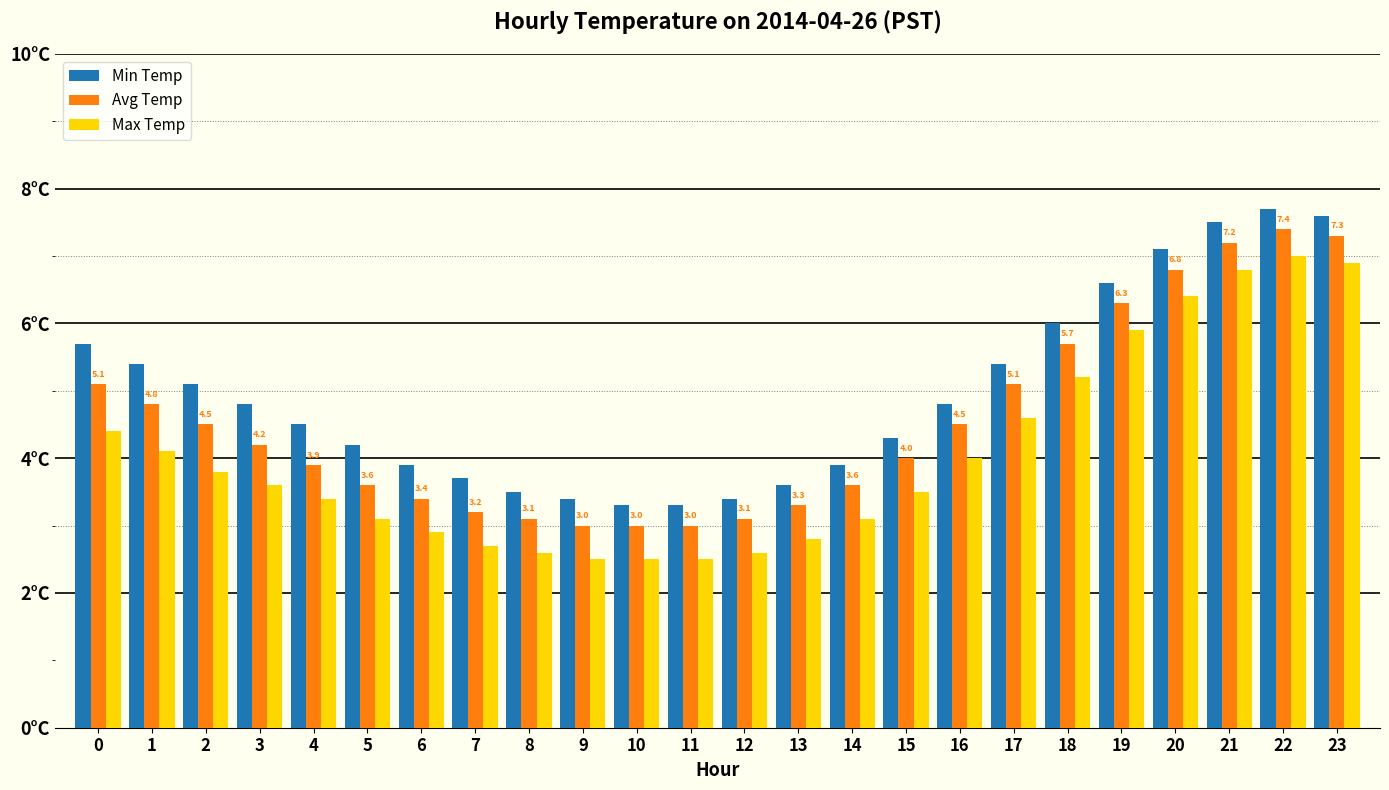

The value of Avg Temp at 15 is 1.4. True or false?

False